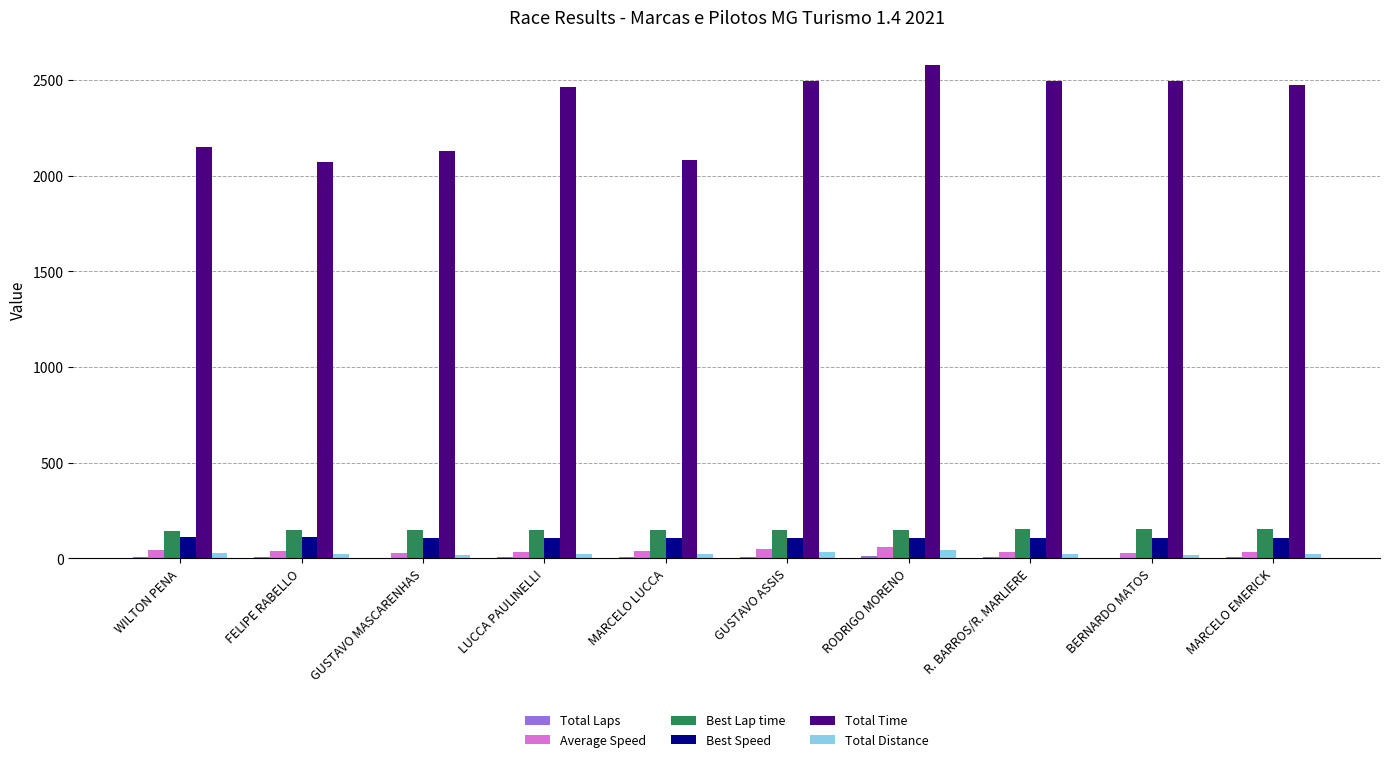

The value of Total Distance at MARCELO LUCCA is 22.1. True or false?

True